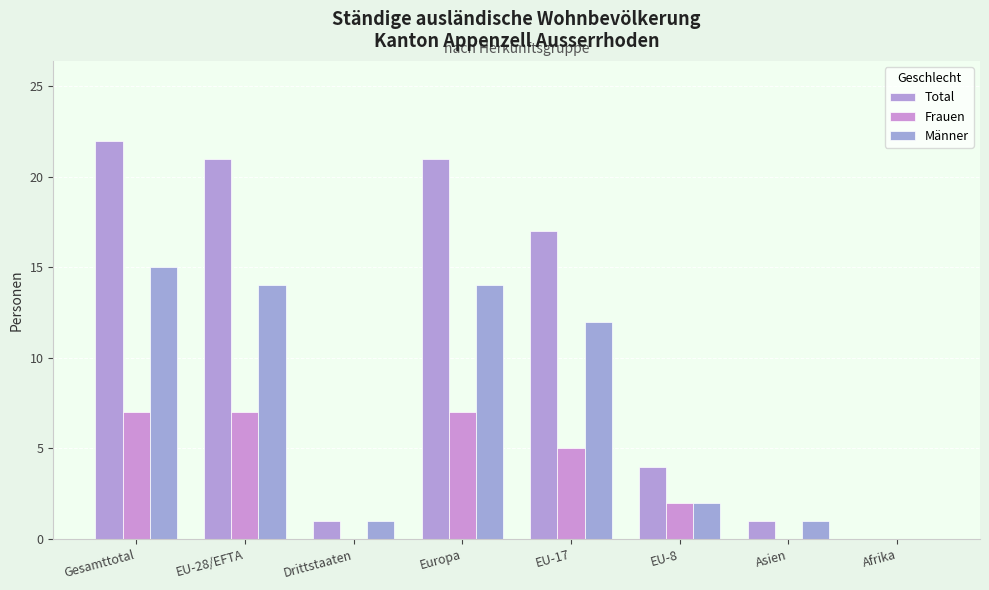

Reading left to right, transcribe all the data shown in this chart.

Total: 22	21	1	21	17	4	1	0
Frauen: 7	7	0	7	5	2	0	0
Männer: 15	14	1	14	12	2	1	0